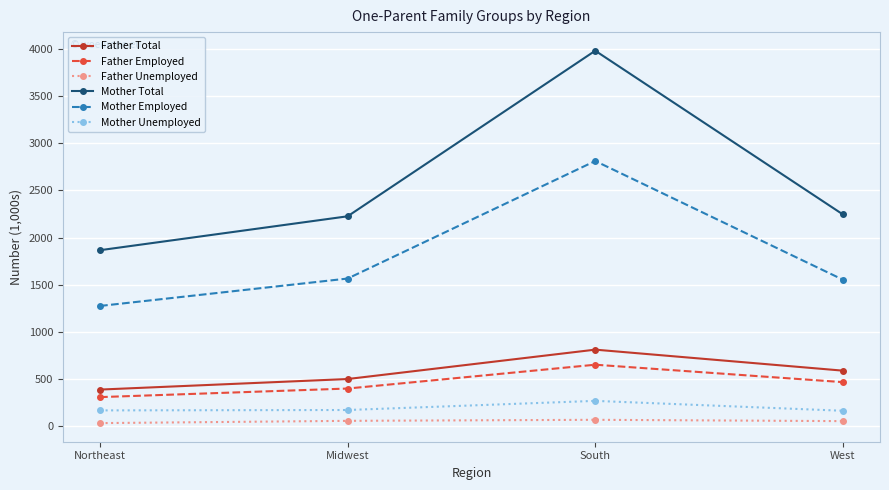

What is the sum of all Father Total values?

2281